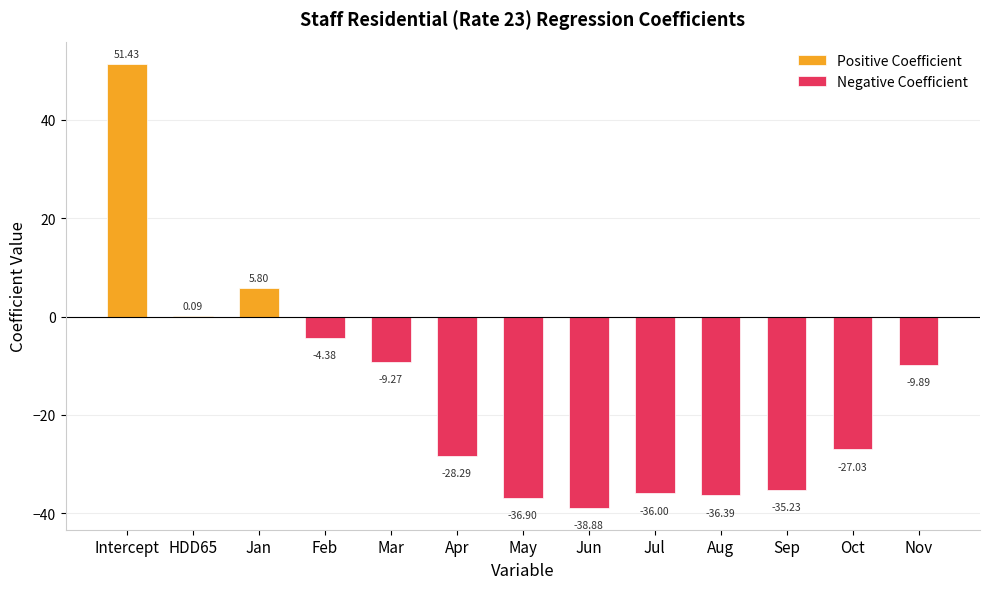

List the labels in order of Positive Coefficient value, smallest first.

Feb, Mar, Apr, May, Jun, Jul, Aug, Sep, Oct, Nov, HDD65, Jan, Intercept